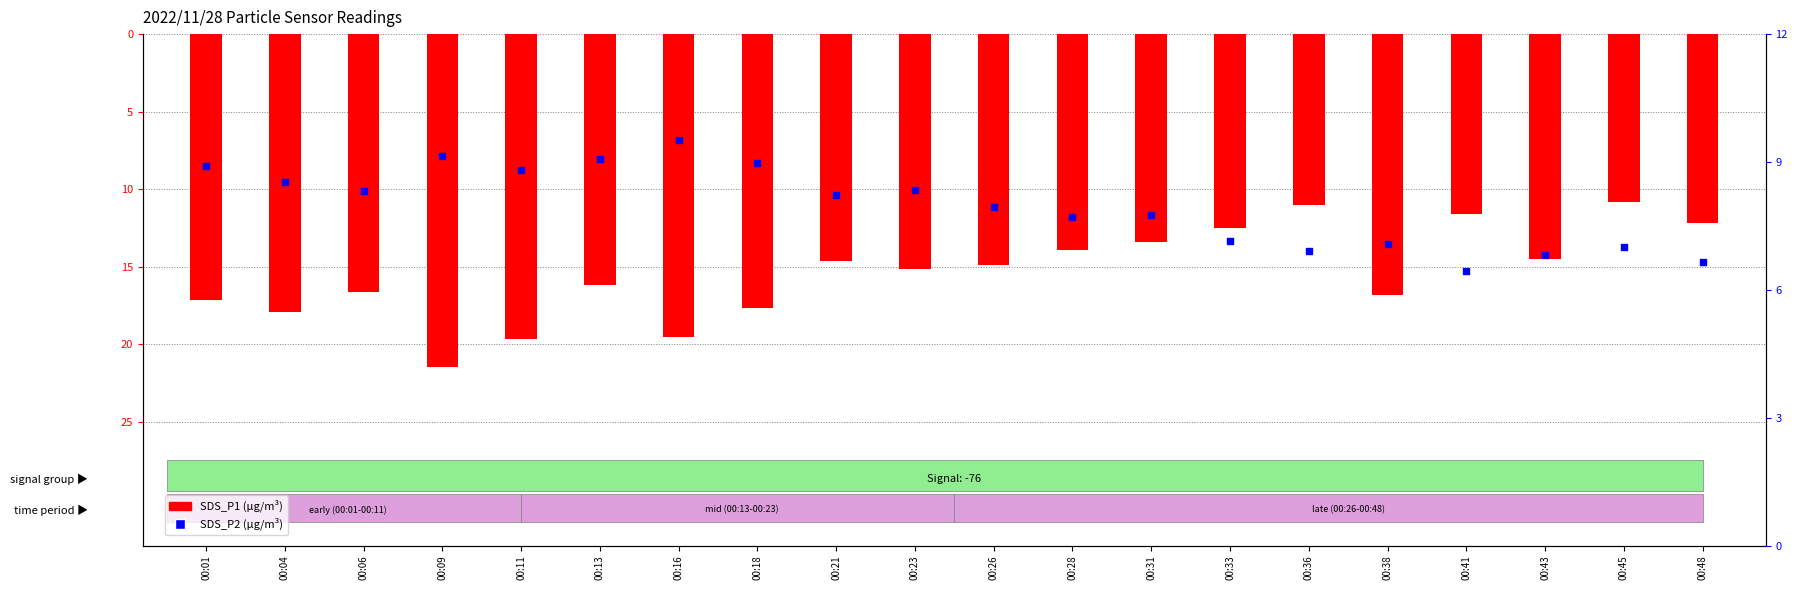

What is the total value across all series at 00:21?

-6.4